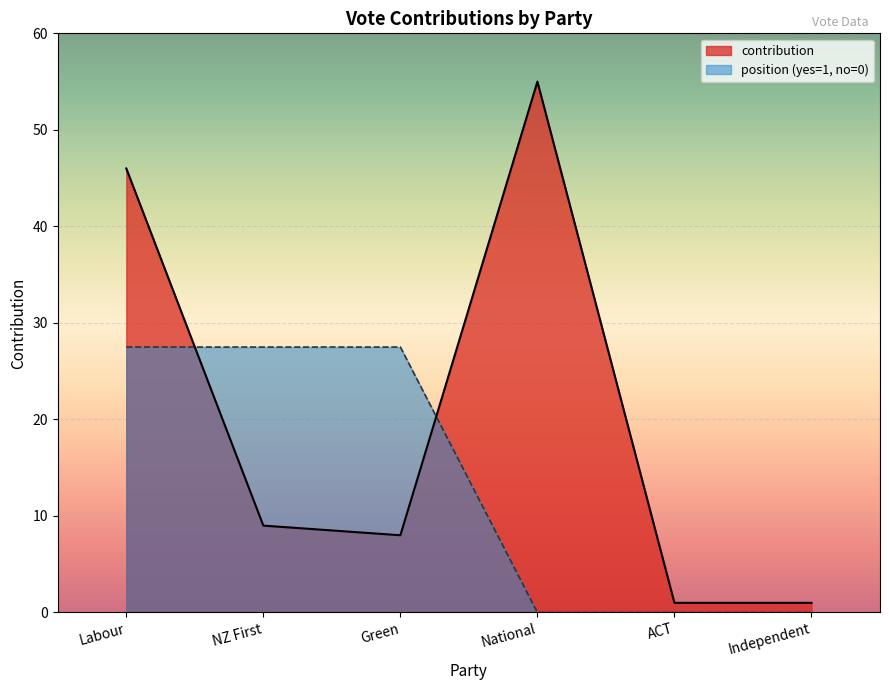

At how many categories does at least one series exceed 12?

4